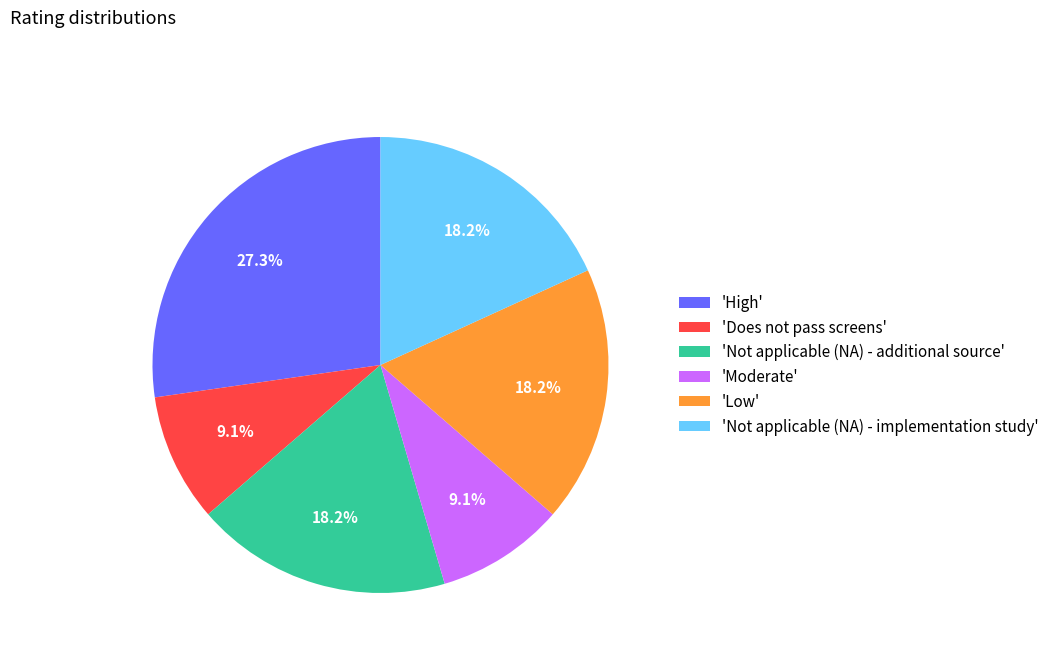

Is there a majority slice in this chart?

No